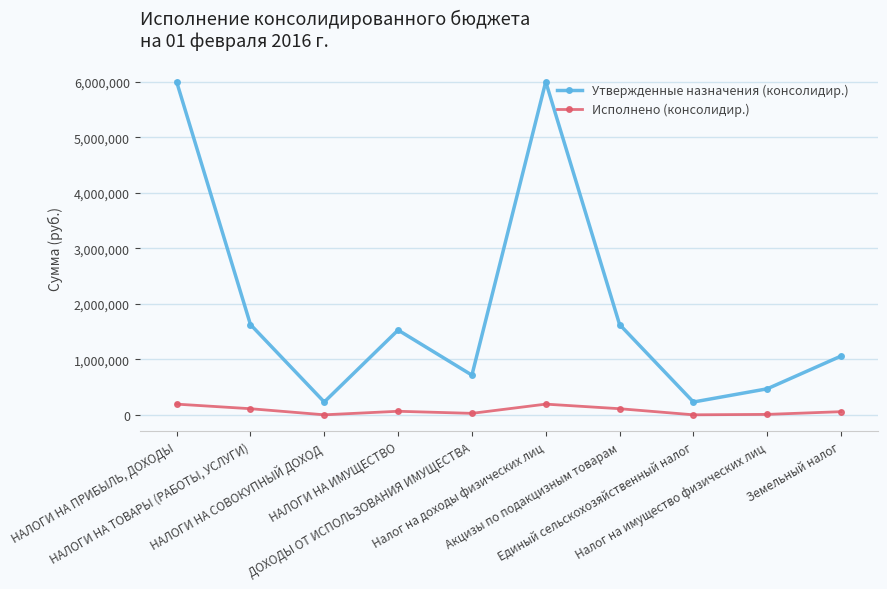

Rank the series by their maximum value, from highest to lowest.

Утвержденные назначения (консолидир.), Исполнено (консолидир.)